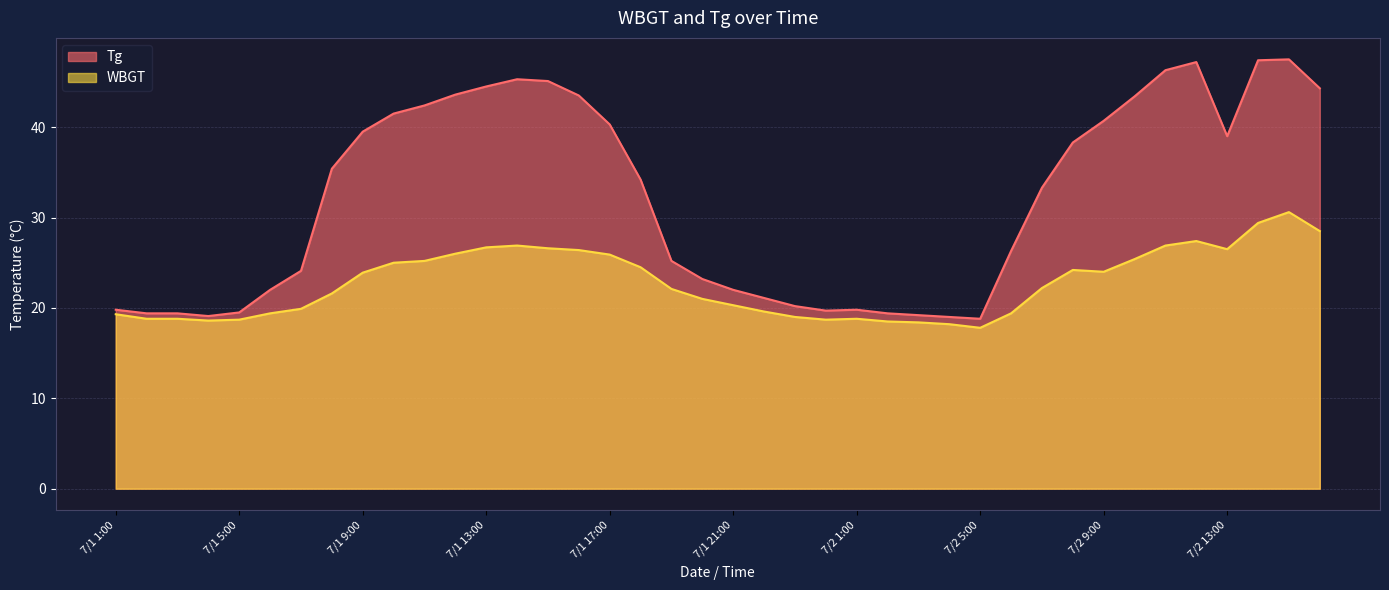

What is the difference between the maximum and minimum values in the Tg series?

28.7